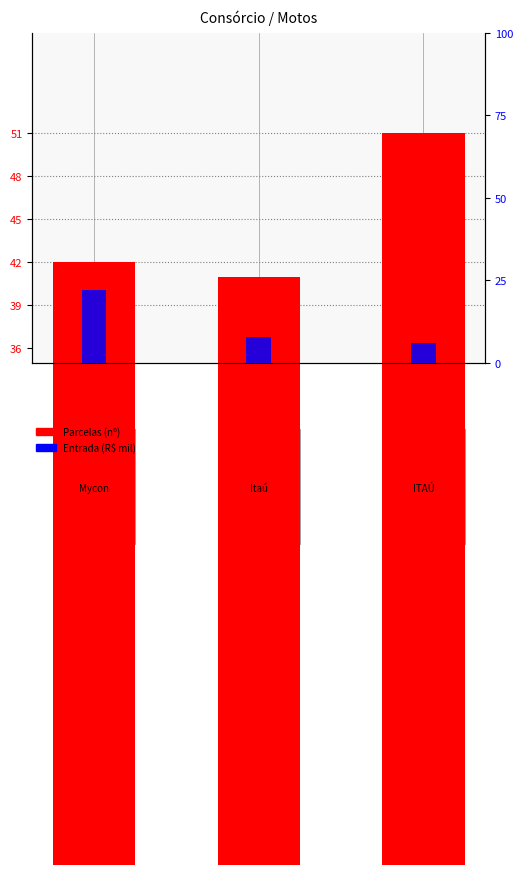

Reading left to right, extract all data points from this chart.

Parcelas: 42.0	41.0	51.0
Entrada (R$ mil): 22.0	7.9	6.0